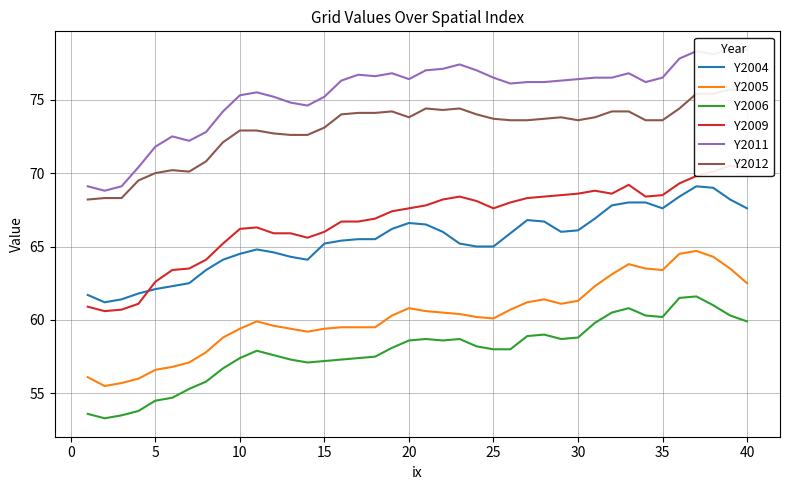

True or false: Y2006 and Y2005 cross at least once.

False